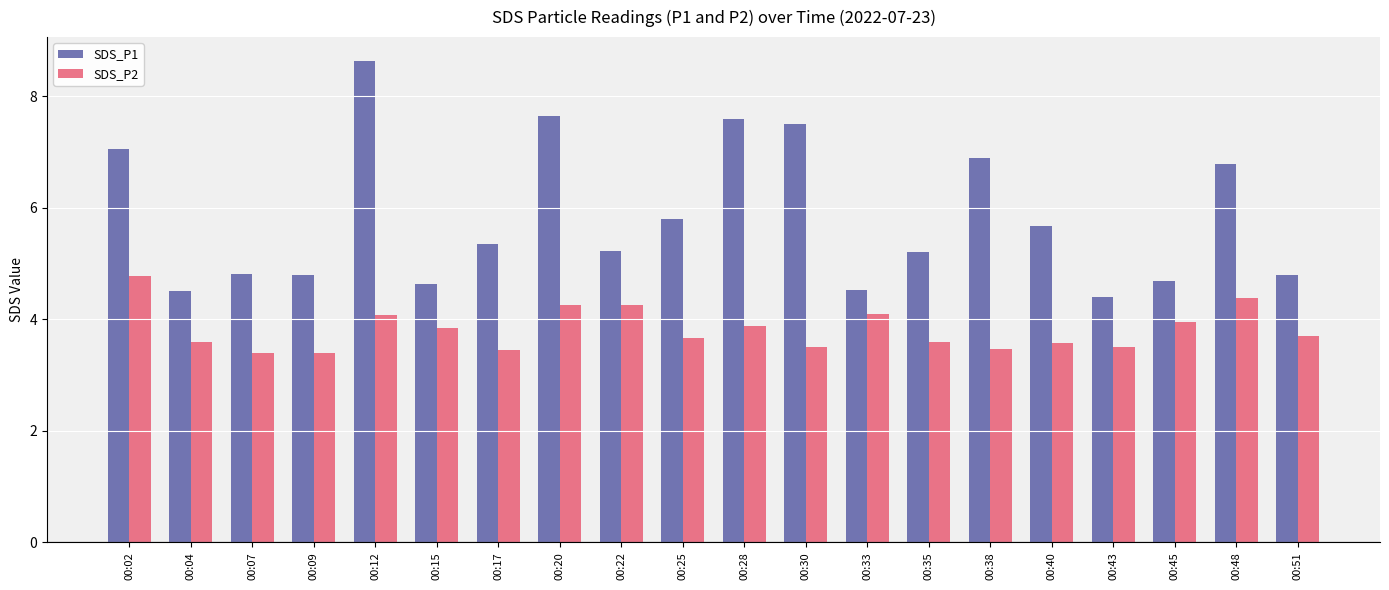

The SDS_P1 series shows 5.2 at 00:22. True or false?

True